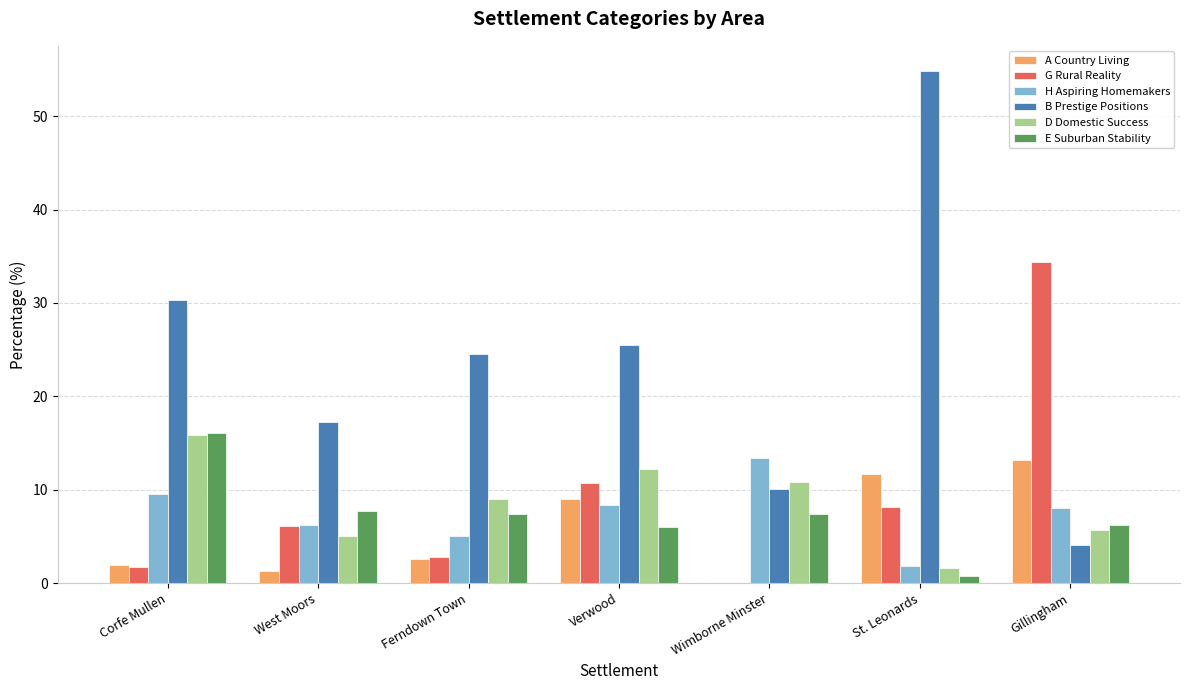

The value of D Domestic Success at Wimborne Minster is 10.9. True or false?

True